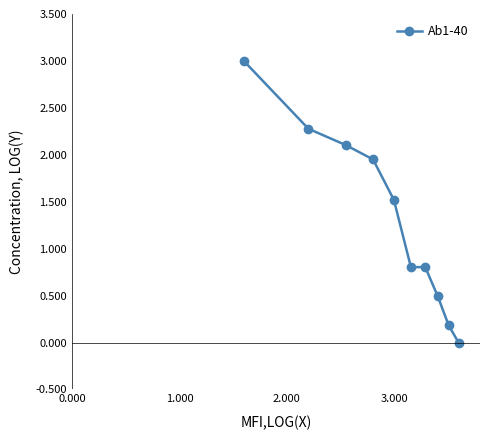

What is the greatest value displayed?

3.0